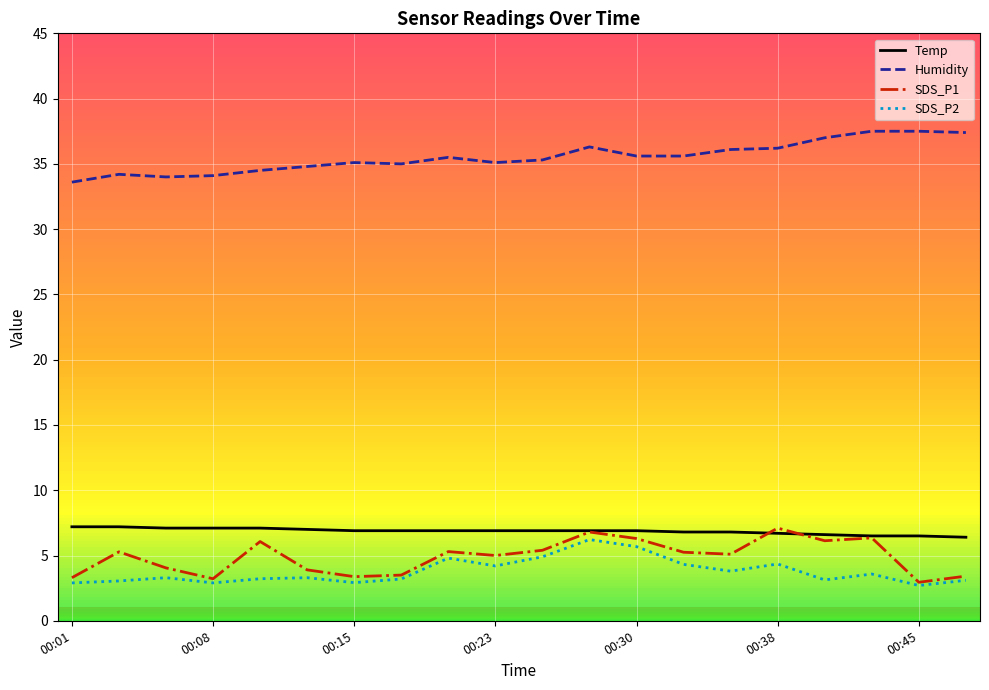

True or false: Temp and Humidity intersect in this chart.

False